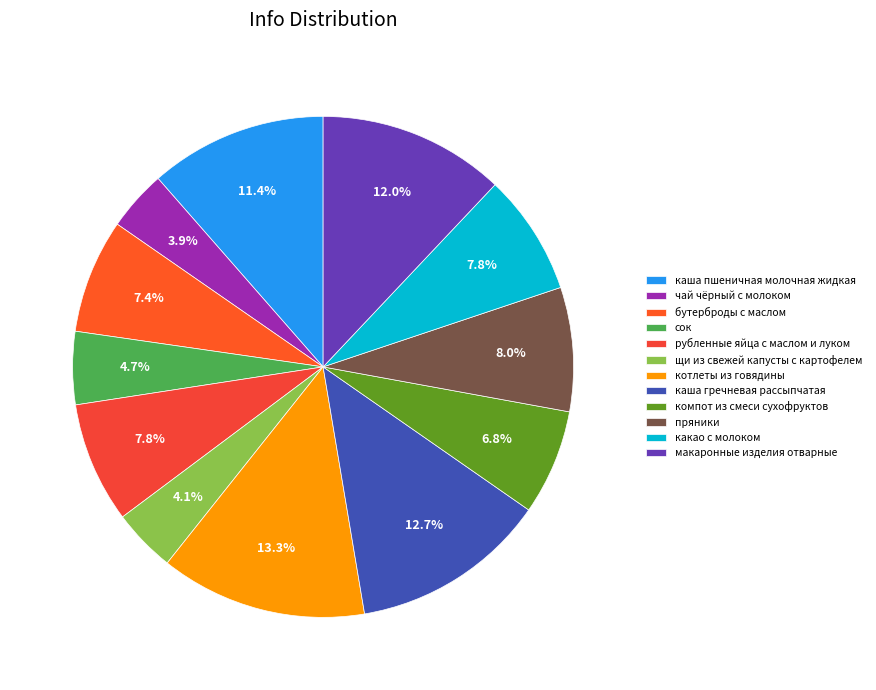

What is the largest slice in the pie chart?

котлеты из говядины